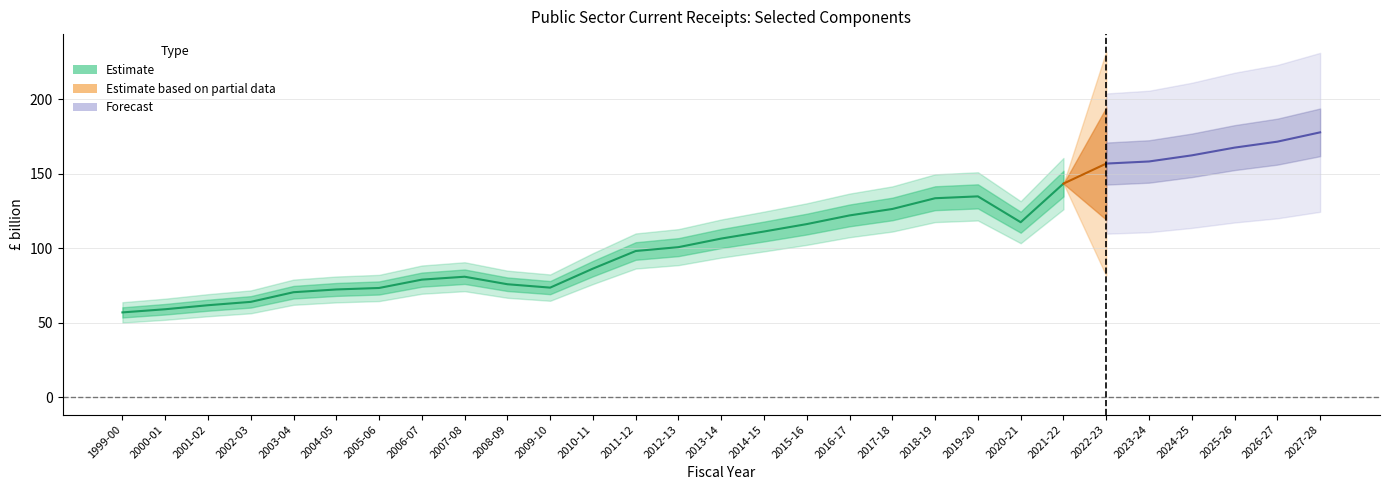

True or false: Fuel duties and VAT refunds cross at least once.

False